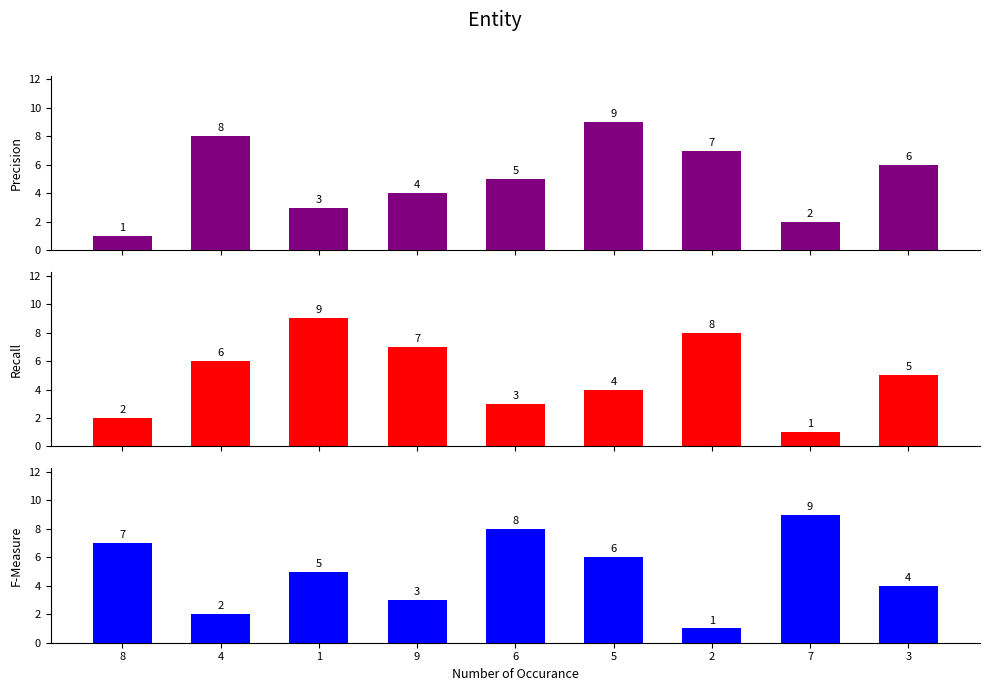

Is the value of Recall at 4 greater than the value of Precision at 5?

No